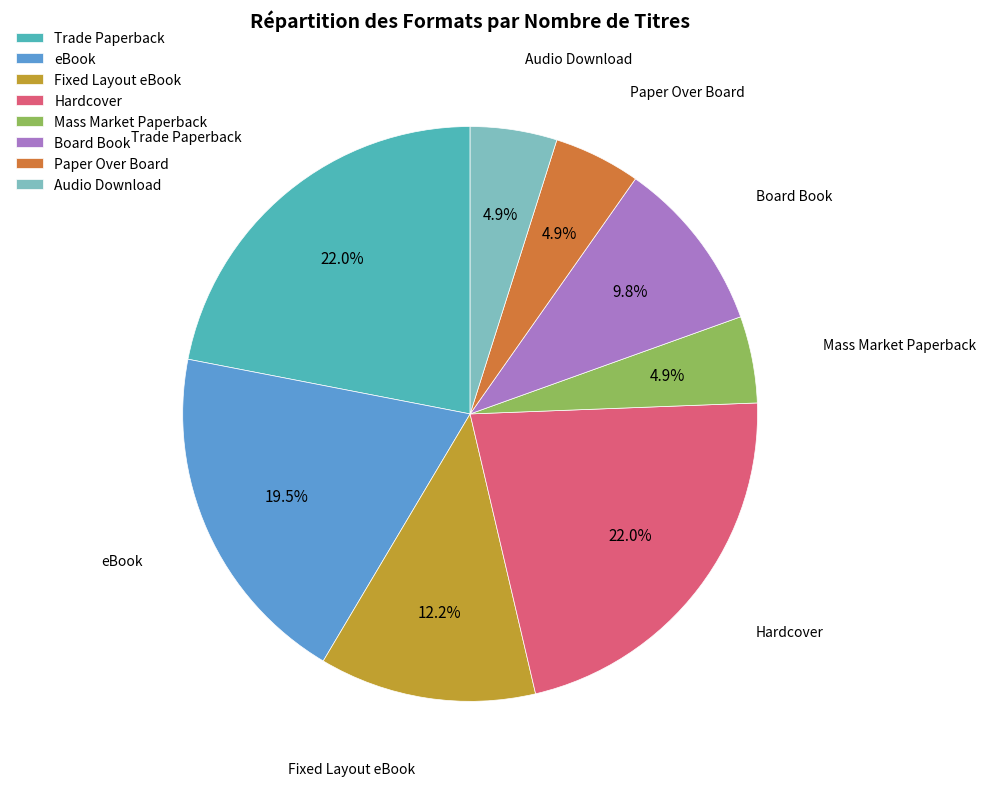

To the nearest percent, what portion does Mass Market Paperback represent?

5%